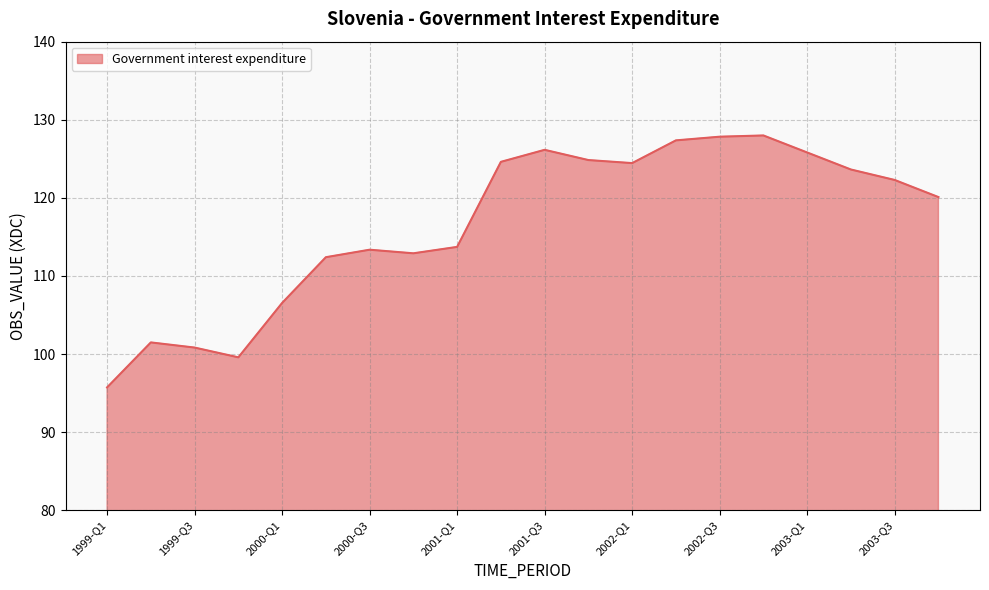

What is the difference between the maximum and minimum values?

32.3